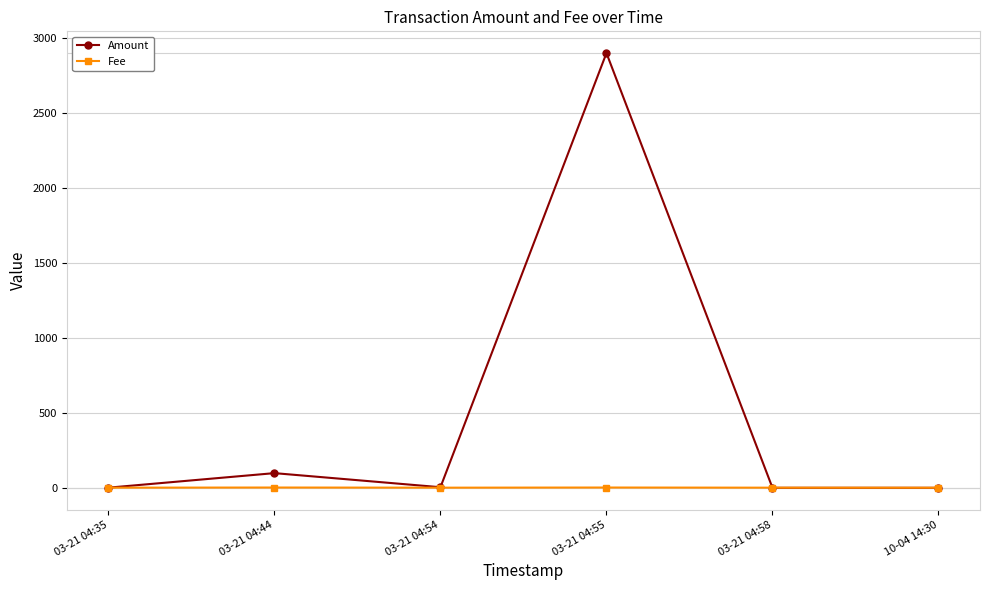

What is the label of the 3rd point from the left?

03-21 04:54